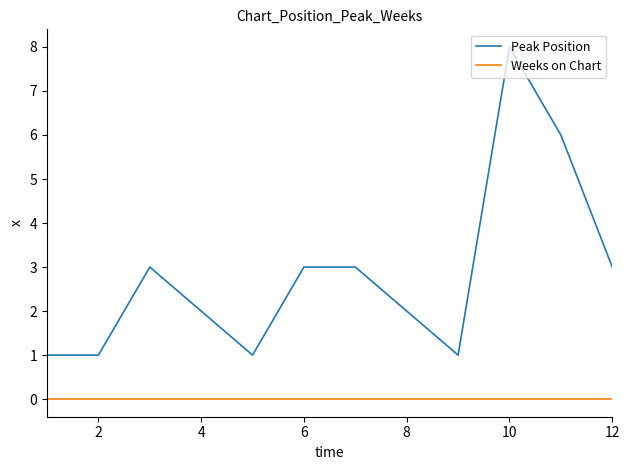

What is the highest value of the Peak Position series?

8